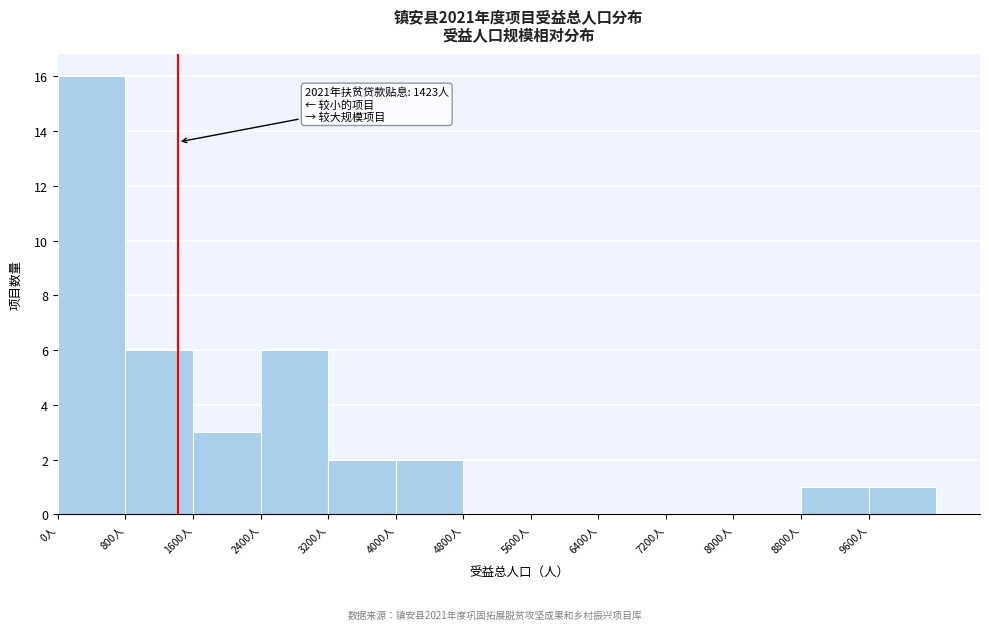

Which range on the x-axis has the tallest bar?

0 to 800